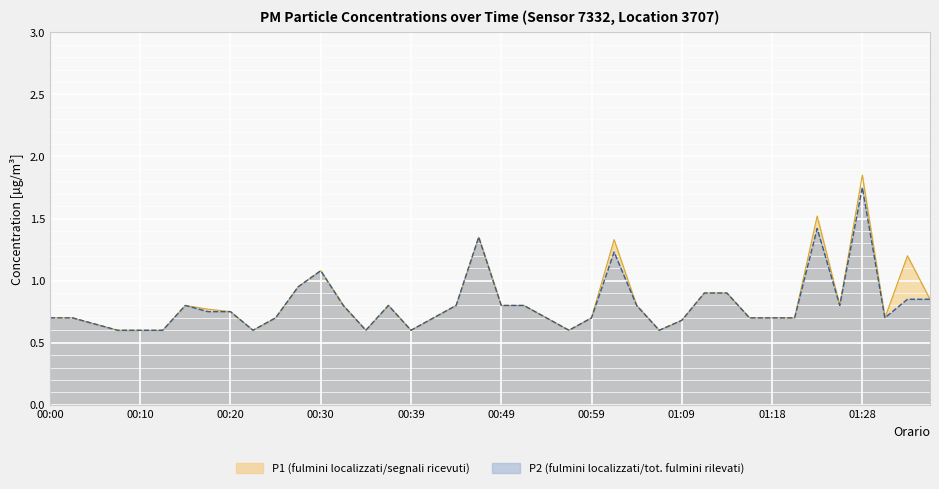

At which category does P1 reach its first local valley?

00:22